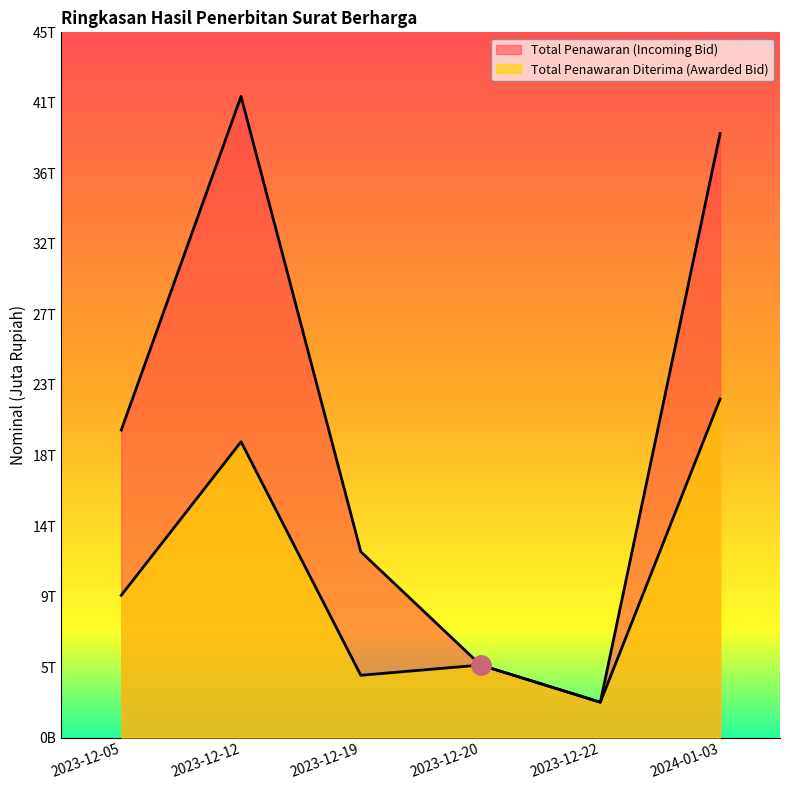

Which series has the widest spread of values?

Total Penawaran (Incoming Bid)